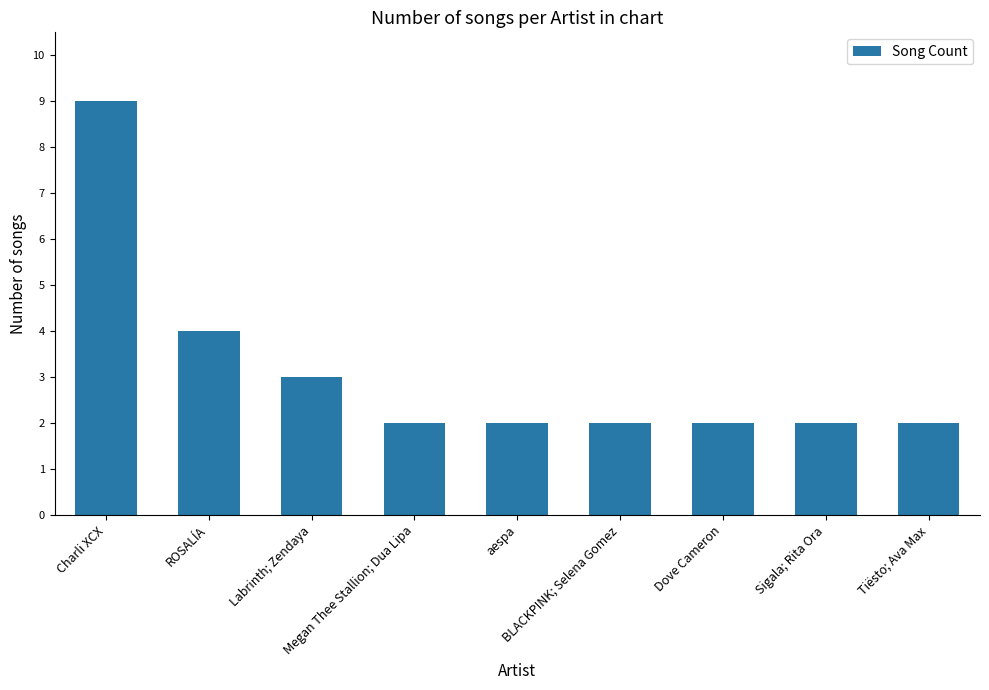

What is the difference between the maximum and minimum values?

7